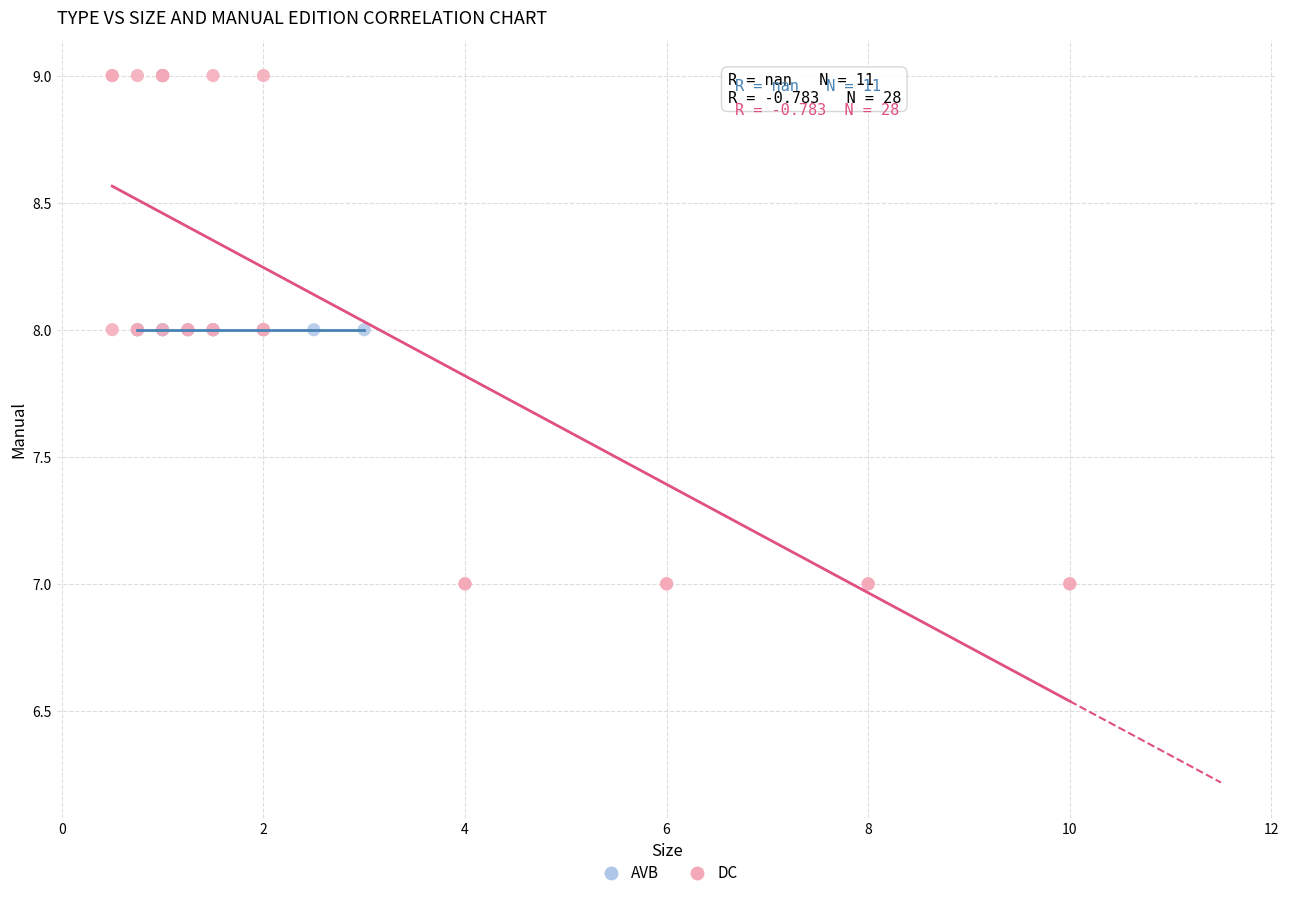

Which series contains the lowest Y value?

DC